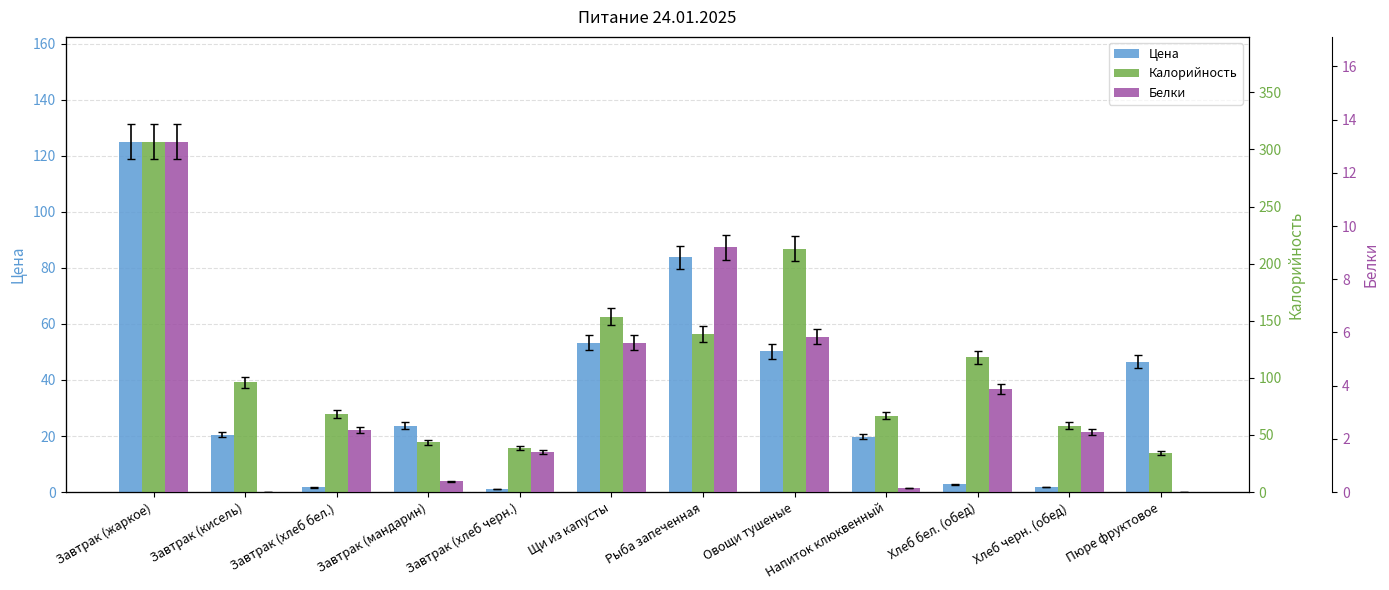

The Цена series shows 34.9 at Овощи тушеные. True or false?

False